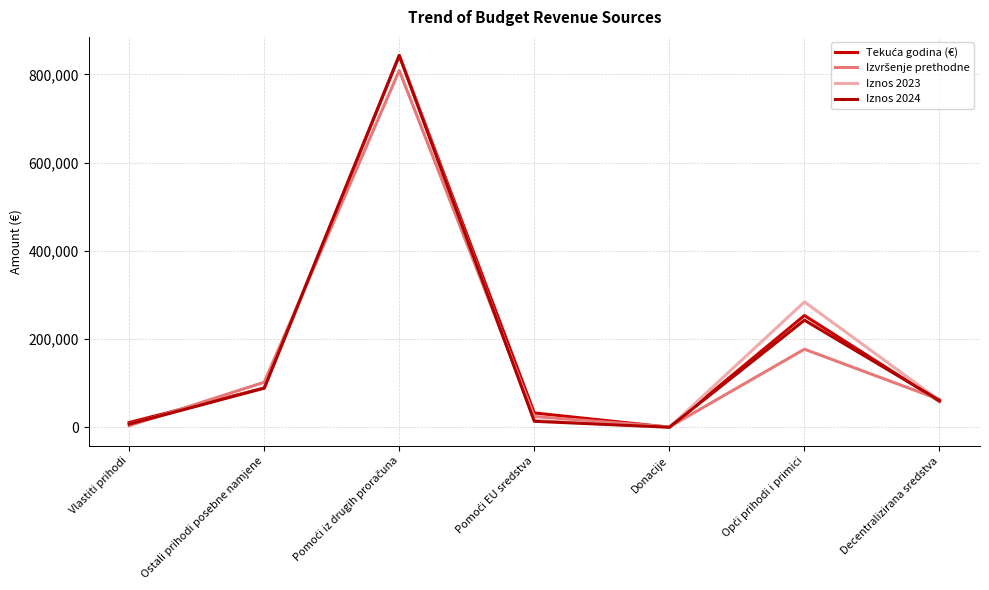

True or false: Iznos 2024 has a value of 41713.6 at Ostali prihodi posebne namjene.

False